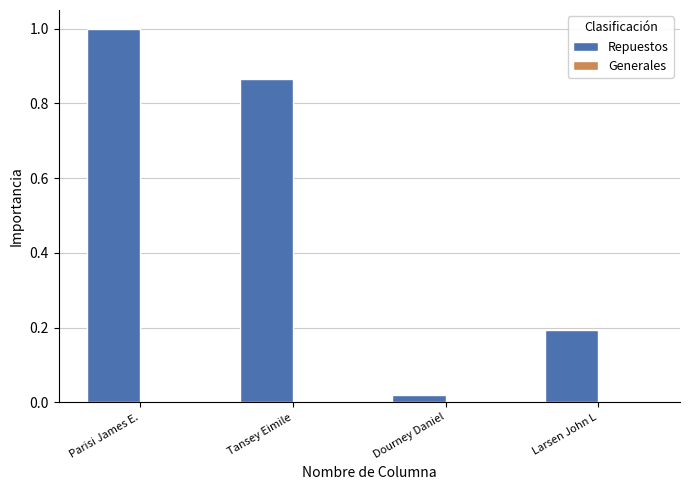

At which category does the chart reach its peak across all series?

Parisi James E.